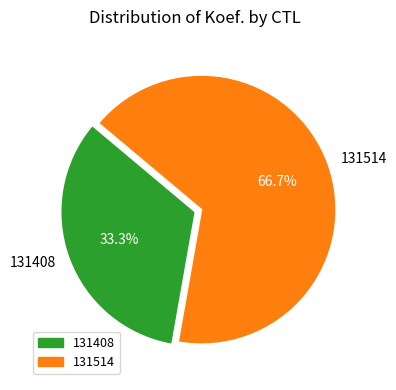

Do 131514 and 131408 together represent more than half of the pie?

Yes